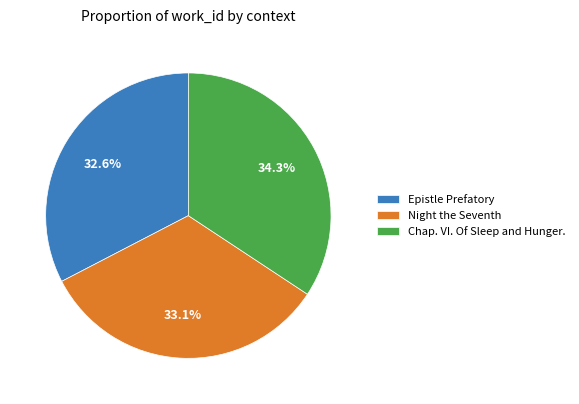

Is it true that Chap. VI. Of Sleep and Hunger. is 41% of the pie?

False